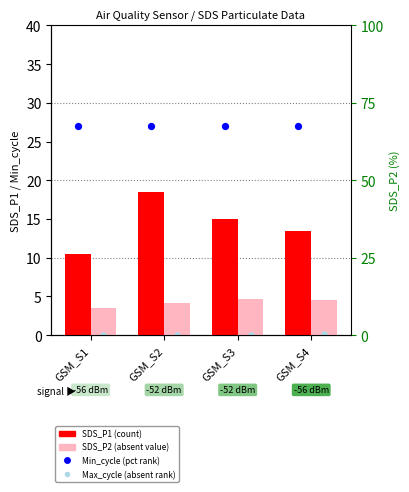

At which category is the sum across all series the highest?

GSM_S2